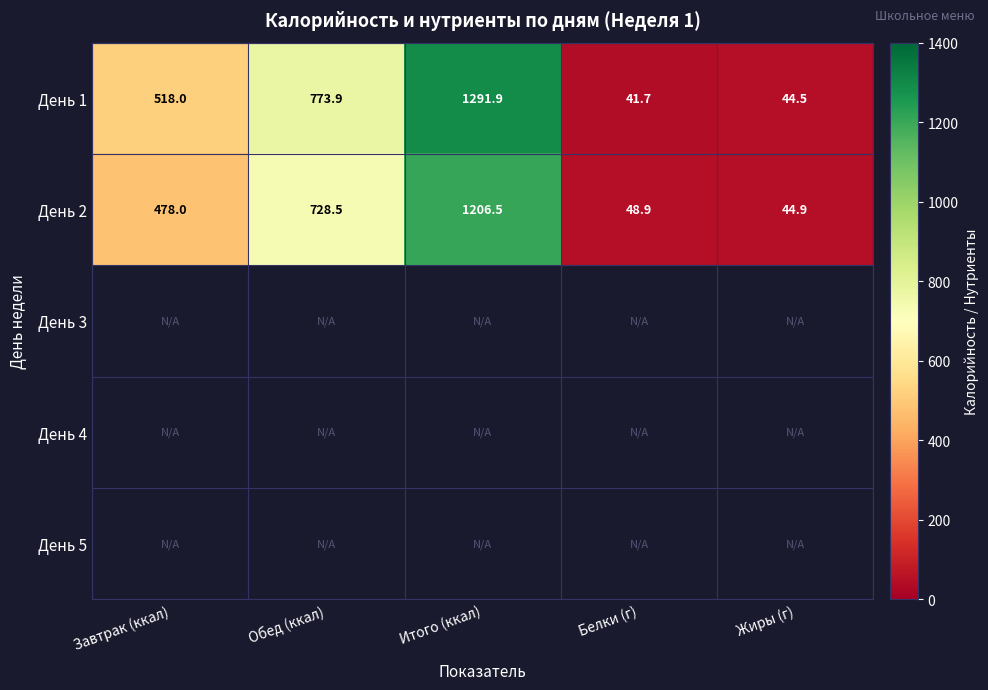

At how many categories does at least one series exceed 498?

3